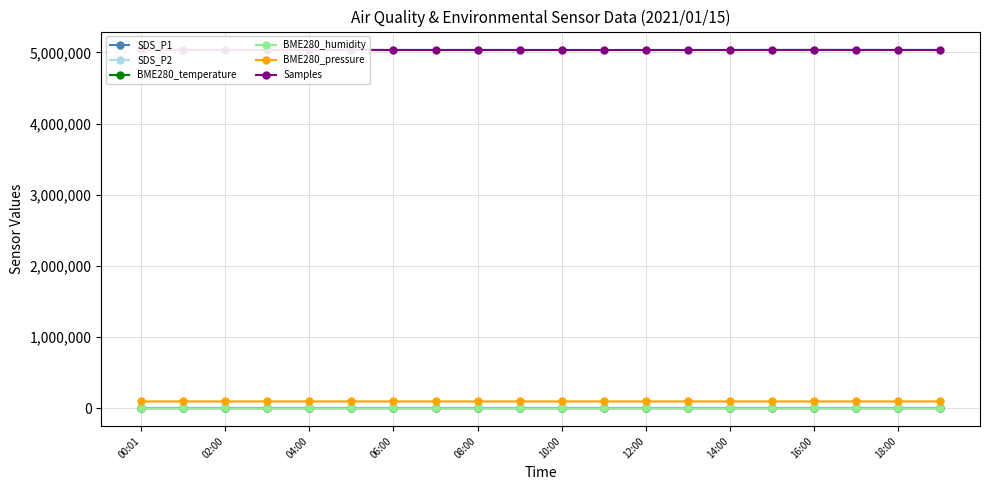

At how many categories does at least one series exceed 2010059?

20